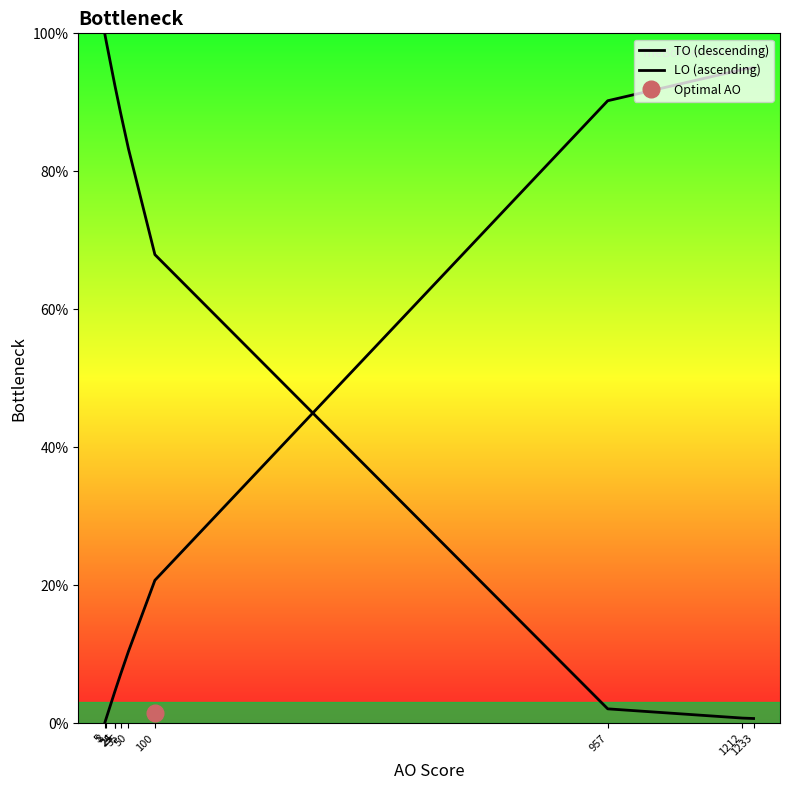

What is the difference between the maximum and minimum values in the LO (ascending) series?

95.0